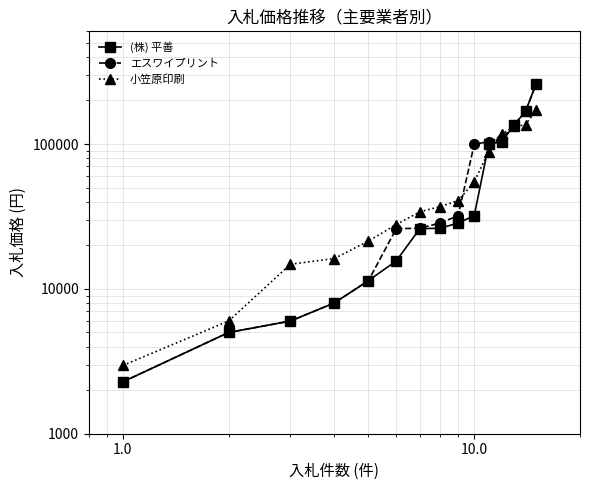

True or false: 小笠原印刷 and (株) 平善 intersect in this chart.

True